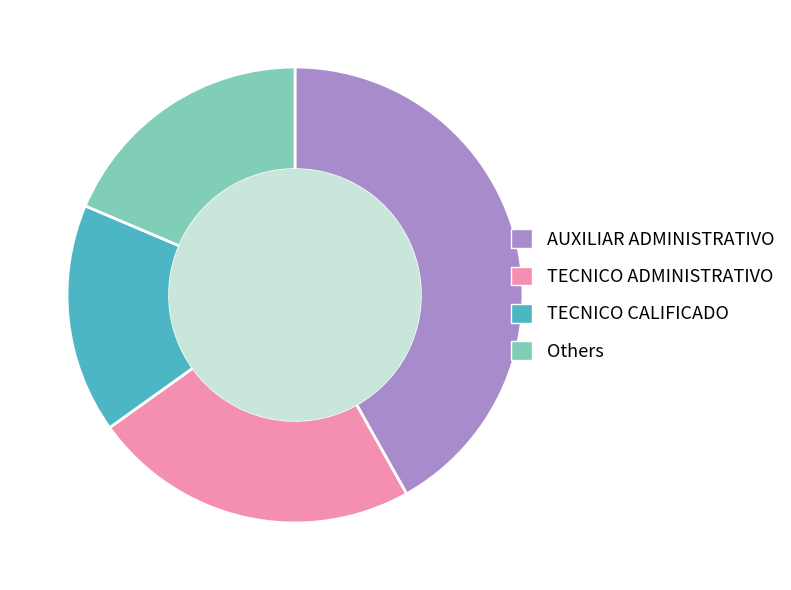

Which slice is the largest?

AUXILIAR ADMINISTRATIVO